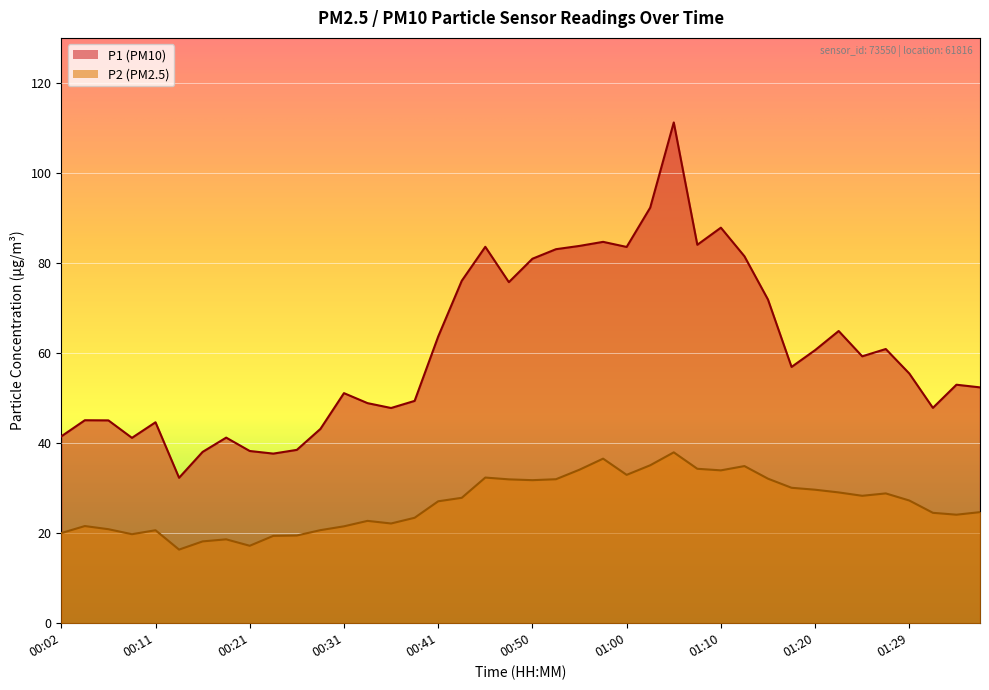

At which label does P2 first exceed 27?

00:41